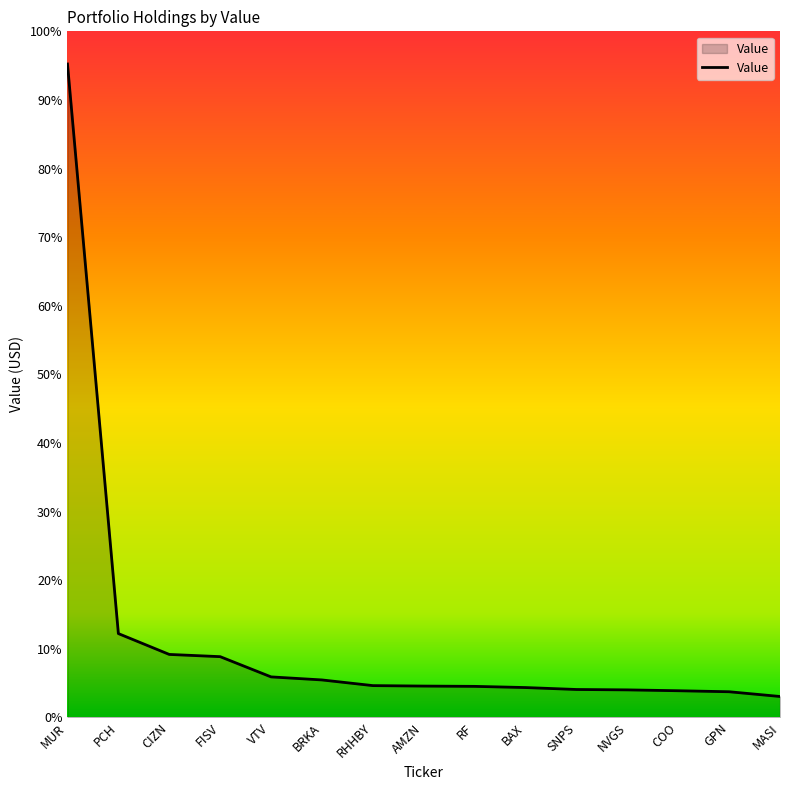

What is the difference between the maximum and minimum values?

17628000